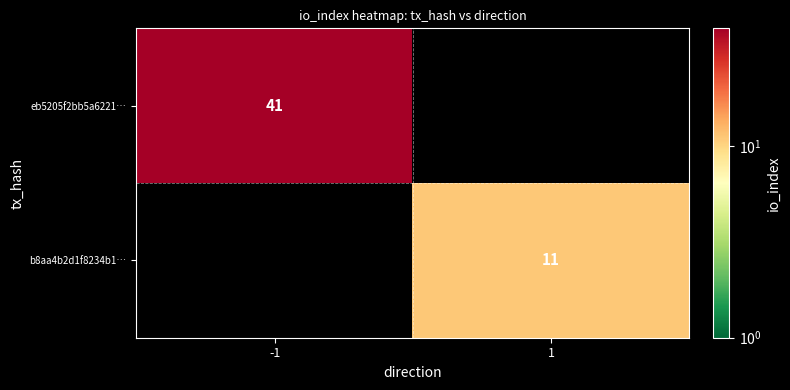

Which has a higher value, 1 or -1?

-1